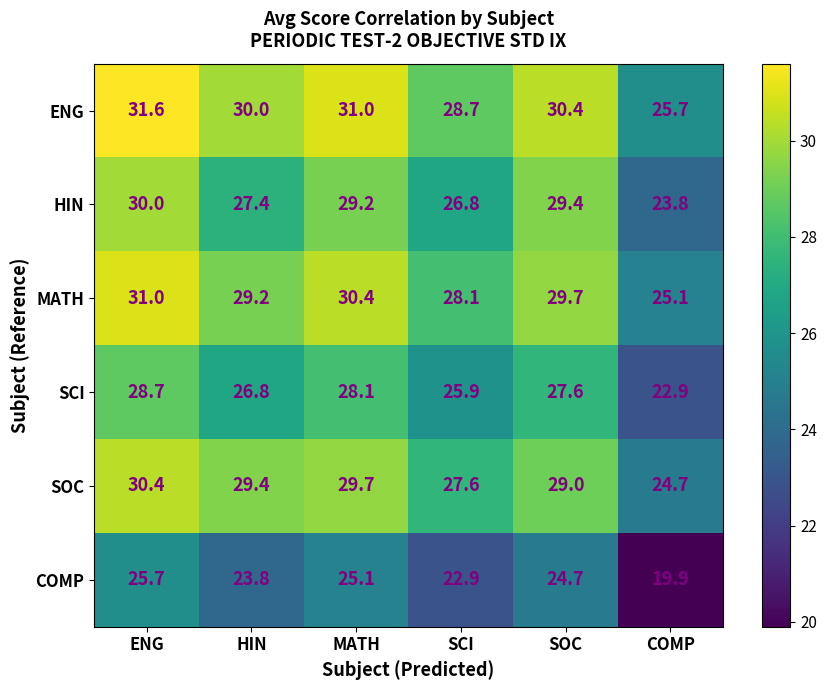

What is the spread (max minus min) of values at COMP?

5.8